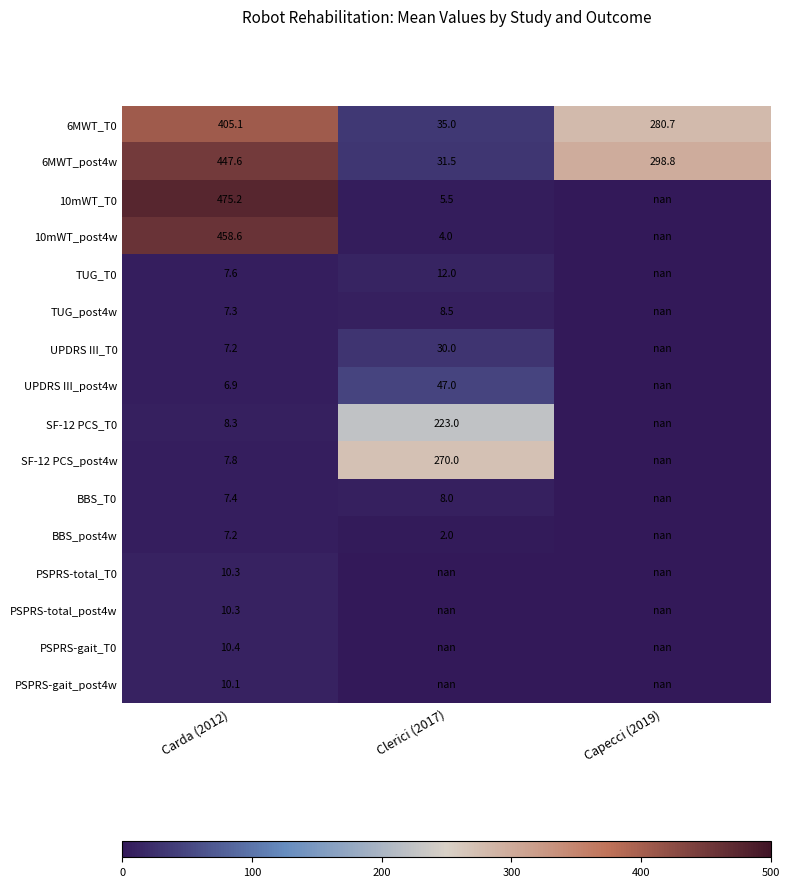

At how many categories does at least one series exceed 27?

3